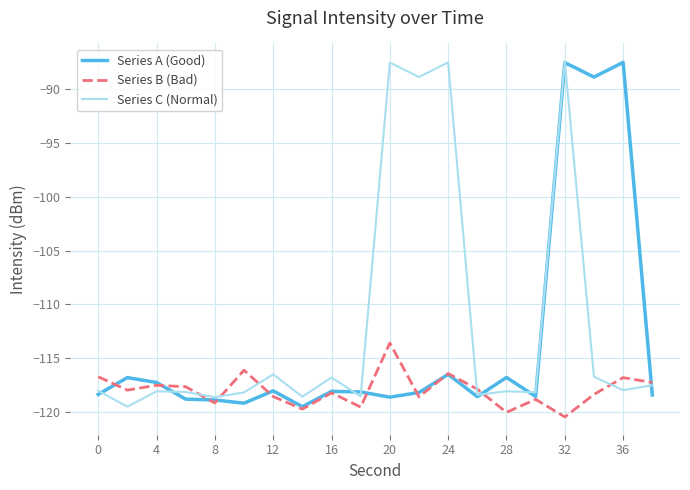

True or false: Series A (Good) has more than 1 points higher than both neighbors.

True